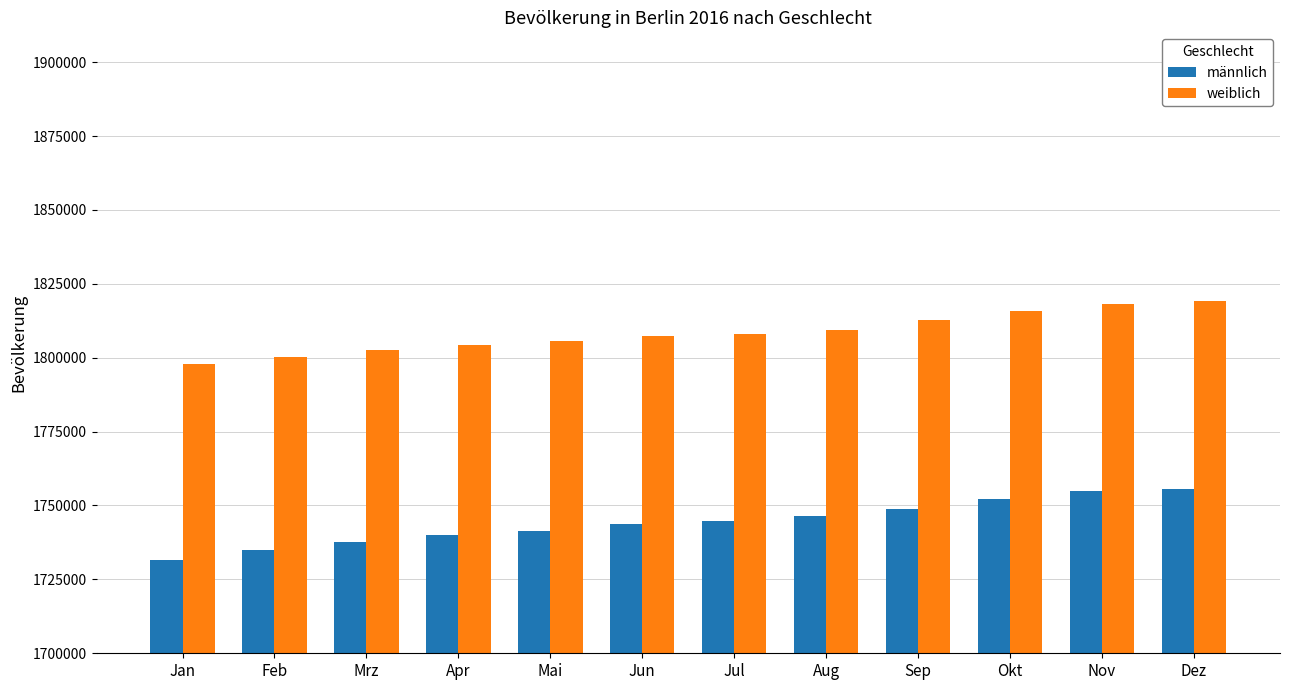

Are the bars horizontal?

No